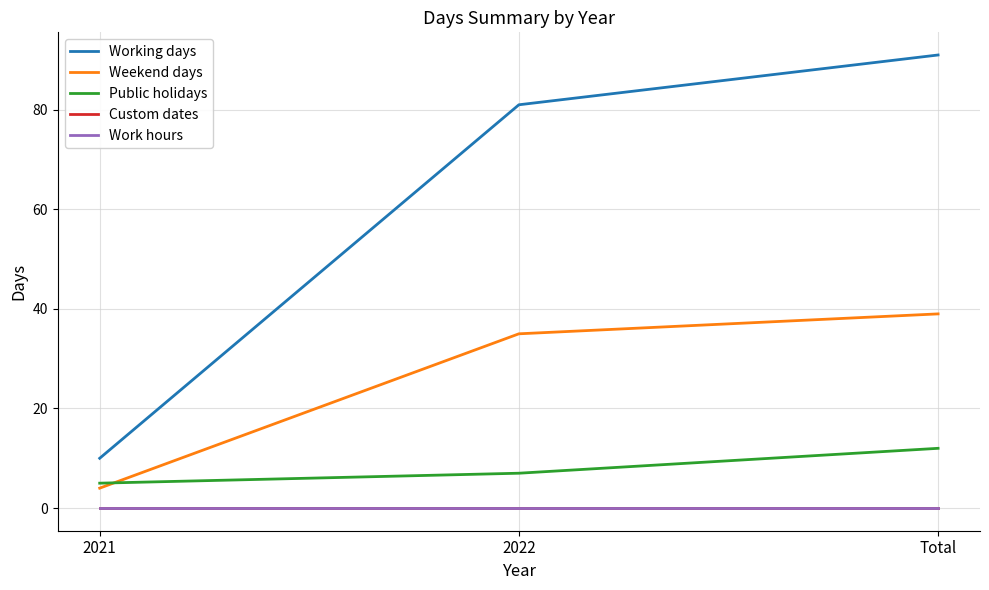

Reading left to right, extract all data points from this chart.

Working days: 10	81	91
Weekend days: 4	35	39
Public holidays: 5	7	12
Custom dates: 0	0	0
Work hours: 0	0	0